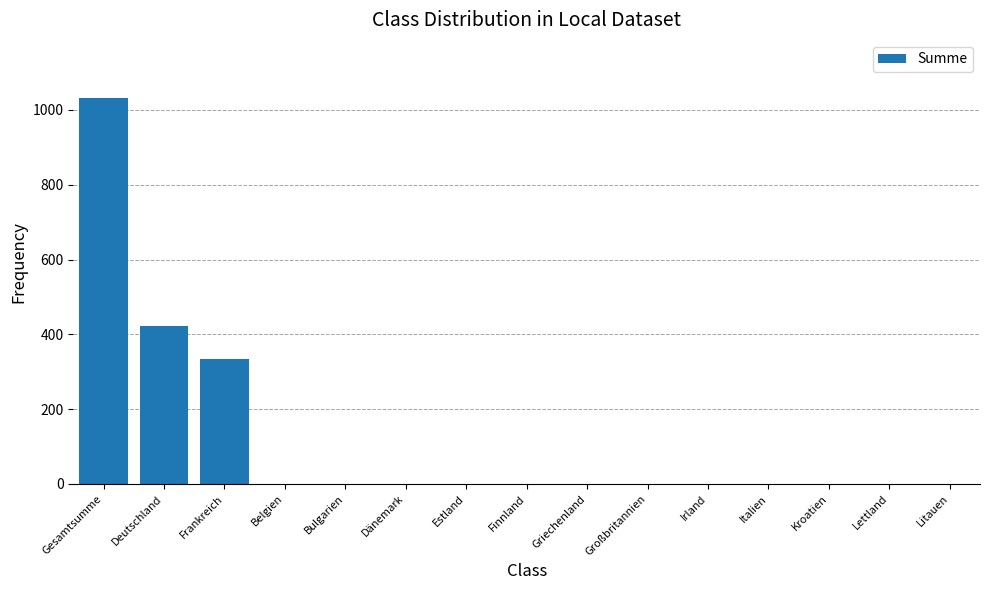

What is the average value?

119.4